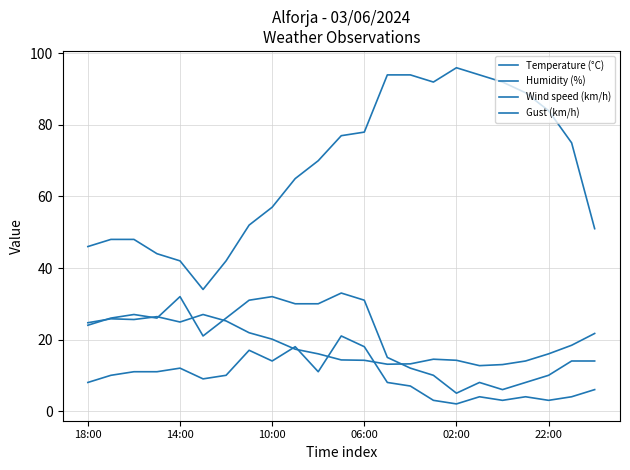

Where is Temperature (°C) nearest to the value 19?

21